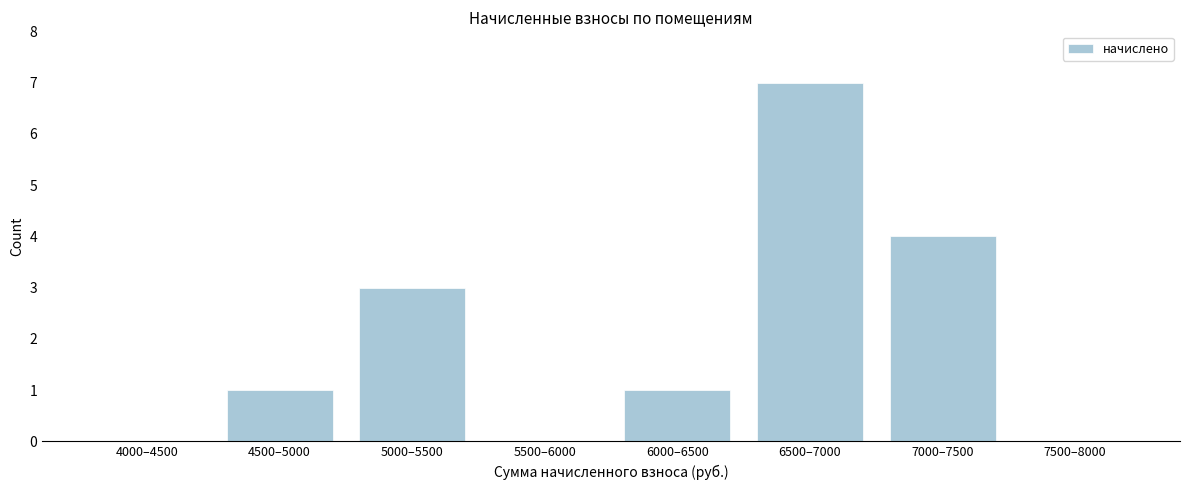

Reading left to right, what are all the values shown in this chart?

4000–4500=0	4500–5000=1	5000–5500=3	5500–6000=0	6000–6500=1	6500–7000=7	7000–7500=4	7500–8000=0